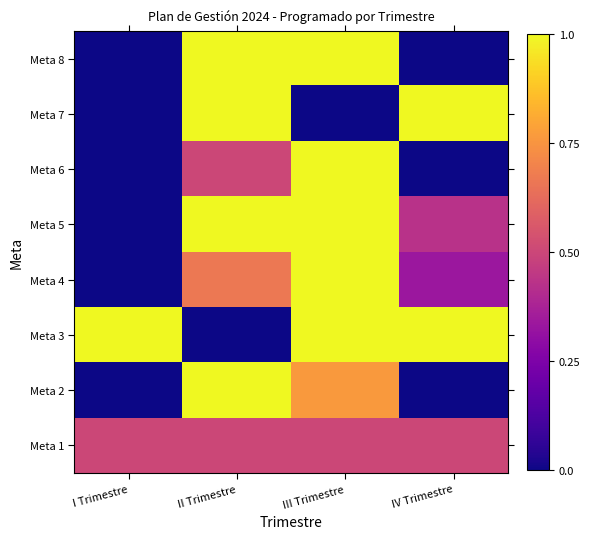

Reading right to left, list all the values displayed in this chart.

Meta 1: IV Trimestre=0.5	III Trimestre=0.5	II Trimestre=0.5	I Trimestre=0.5
Meta 2: IV Trimestre=0.0	III Trimestre=0.8	II Trimestre=1.0	I Trimestre=0.0
Meta 3: IV Trimestre=1.0	III Trimestre=1.0	II Trimestre=0.0	I Trimestre=1.0
Meta 4: IV Trimestre=0.3	III Trimestre=1.0	II Trimestre=0.7	I Trimestre=0.0
Meta 5: IV Trimestre=0.4	III Trimestre=1.0	II Trimestre=1.0	I Trimestre=0.0
Meta 6: IV Trimestre=0.0	III Trimestre=1.0	II Trimestre=0.5	I Trimestre=0.0
Meta 7: IV Trimestre=1.0	III Trimestre=0.0	II Trimestre=1.0	I Trimestre=0.0
Meta 8: IV Trimestre=0.0	III Trimestre=1.0	II Trimestre=1.0	I Trimestre=0.0